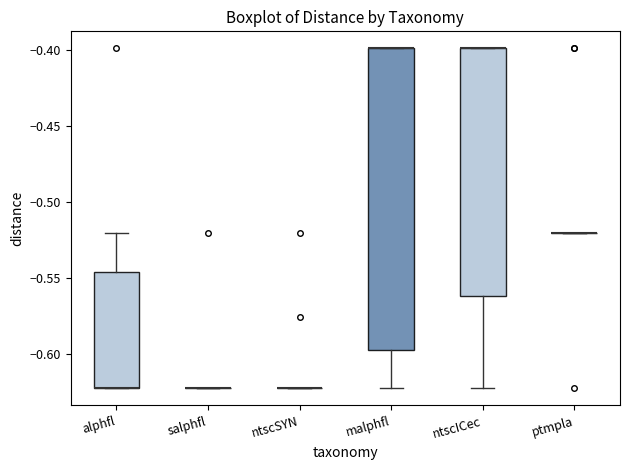

Reading left to right, transcribe this box plot: for each box, give where its median line is, the range the box spans, and where its two whiskers end, as read against the y-axis. The values are not printed on the chart, so give them approximately, as read against the axis.

alphfl: median -0.620 (drawn on the box's lower edge), box -0.620 to -0.545, whiskers -0.620 to -0.520
salphfl: box collapsed to a line at -0.620, whiskers -0.620 to -0.620
ntscSYN: box collapsed to a line at -0.620, whiskers -0.620 to -0.620
malphfl: median -0.400 (drawn on the box's upper edge), box -0.595 to -0.400, whiskers -0.620 to -0.400
ntscICec: median -0.400 (drawn on the box's upper edge), box -0.560 to -0.400, whiskers -0.620 to -0.400
ptmpla: box collapsed to a line at -0.520, whiskers -0.520 to -0.520